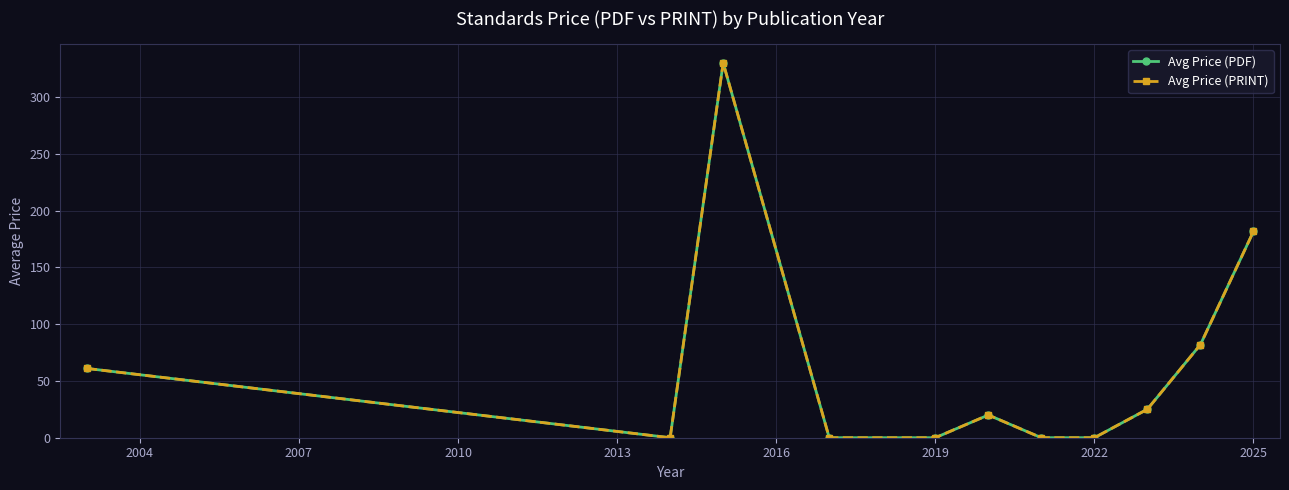

Does the chart have visible grid lines?

Yes